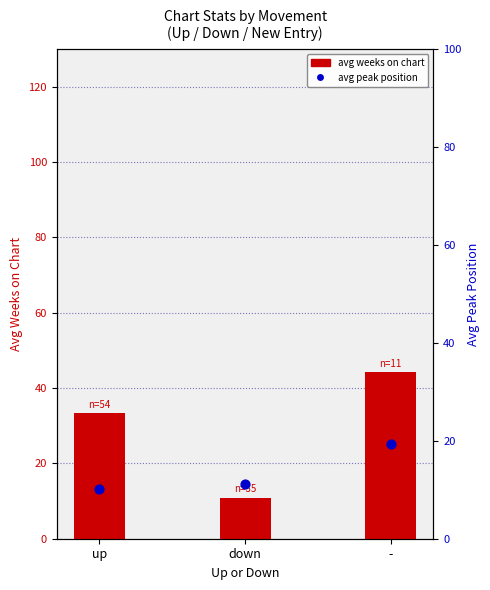

What is the total value across all series at -?

63.5